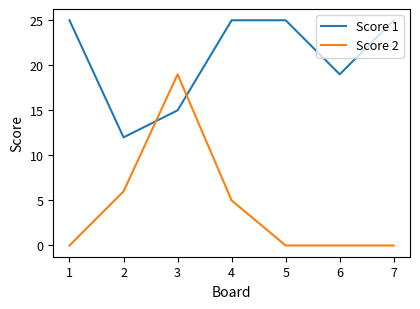

Is the value of Score 2 at 5 greater than the value of Score 1 at 4?

No